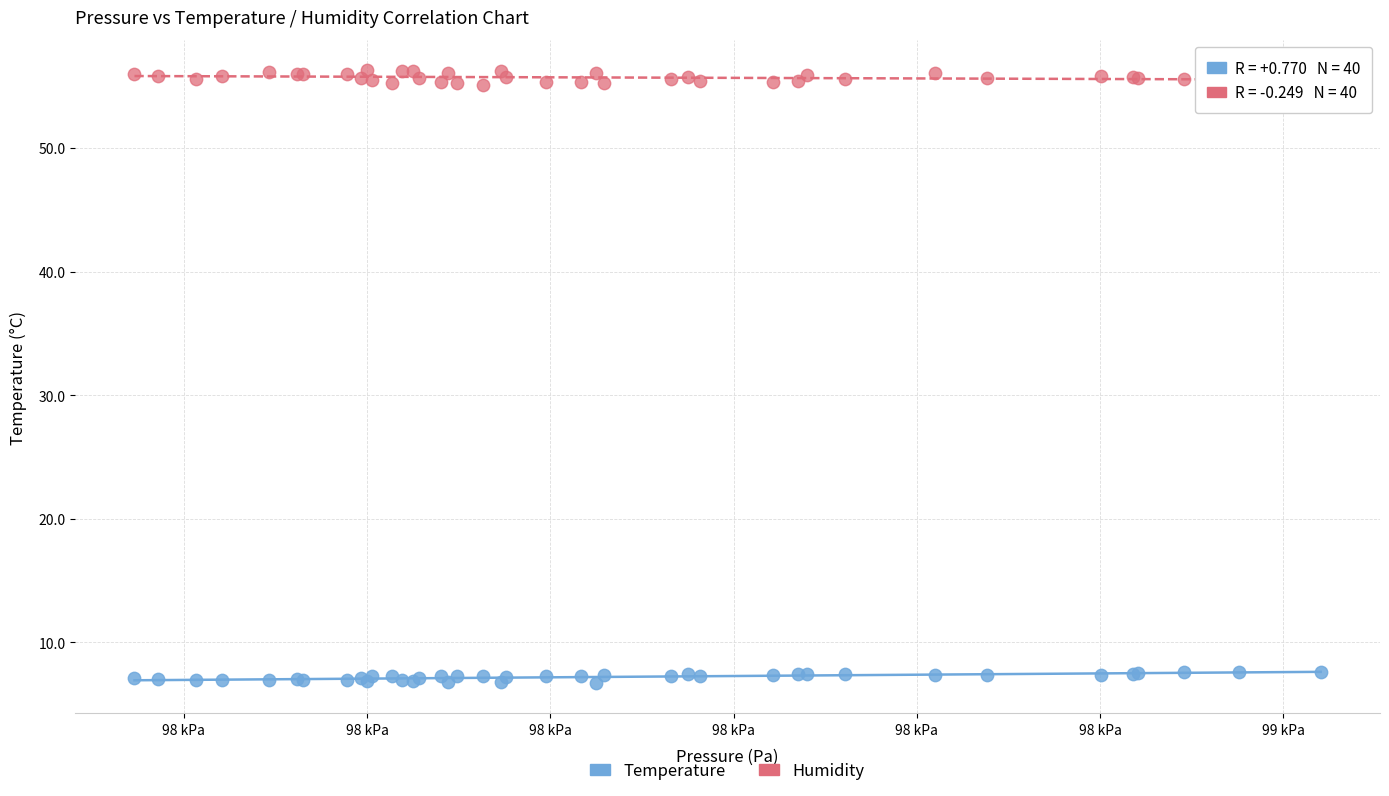

Which series contains the highest Y value?

Humidity